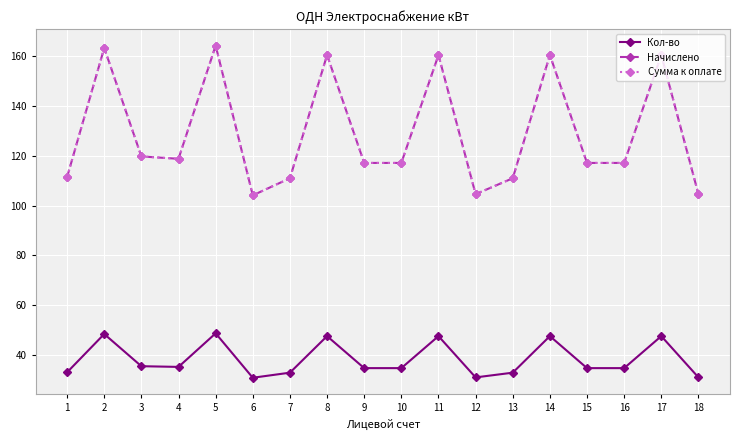

Is this an area chart (filled region under the line)?

No